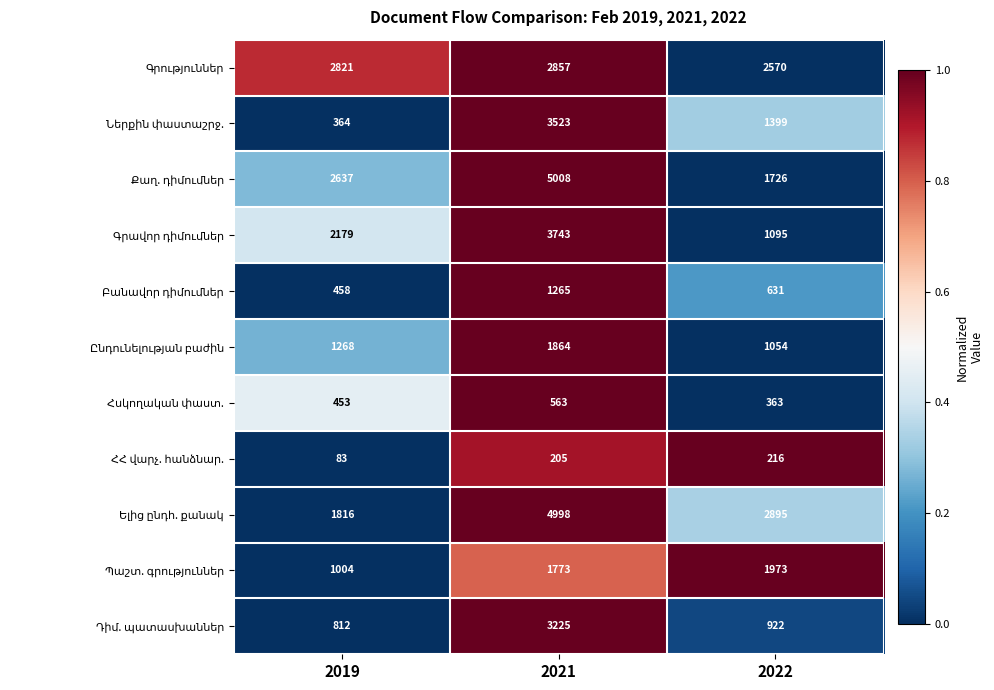

What is the spread (max minus min) of values at 2022?

2679